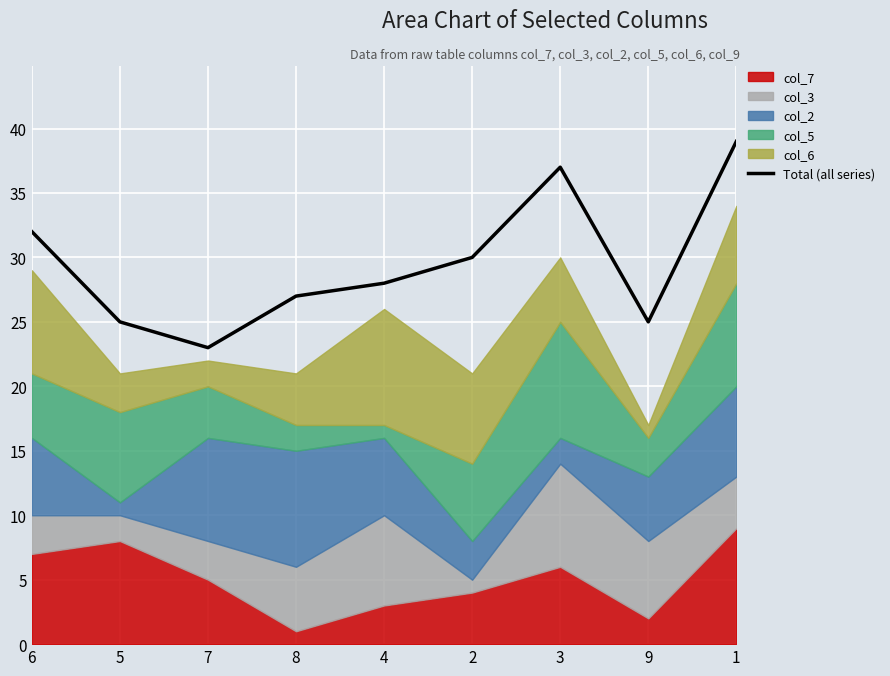

How many lines are shown in the chart?

1